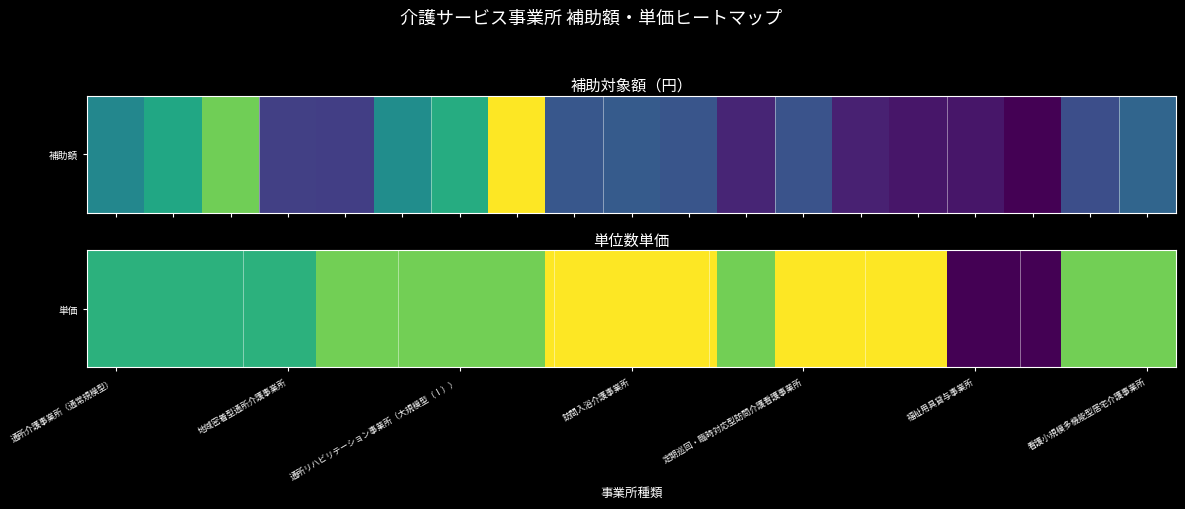

True or false: the data shows 14.0 at 11.

False